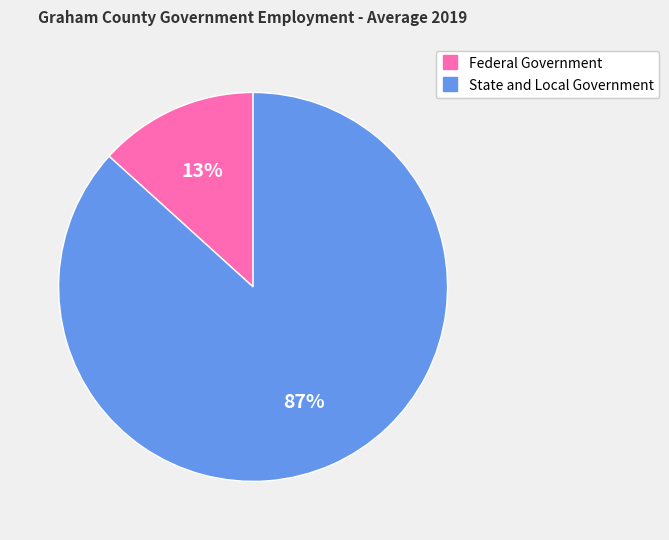

Does any single category account for the majority?

Yes